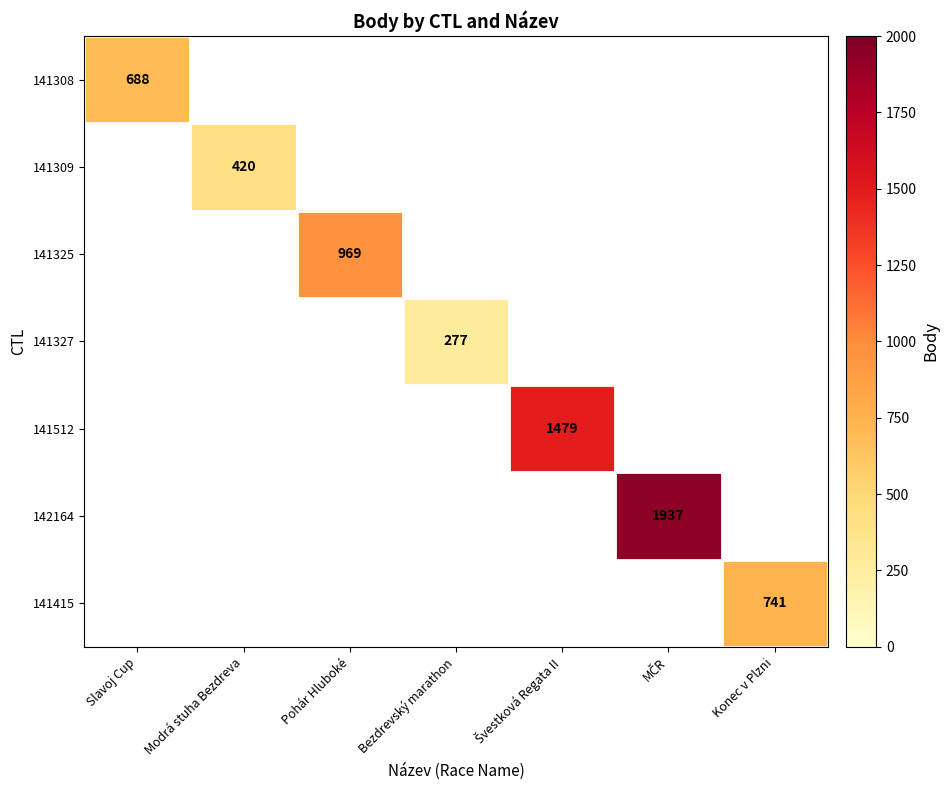

The 141415 series shows 405 at Bezdrevský marathon. True or false?

False